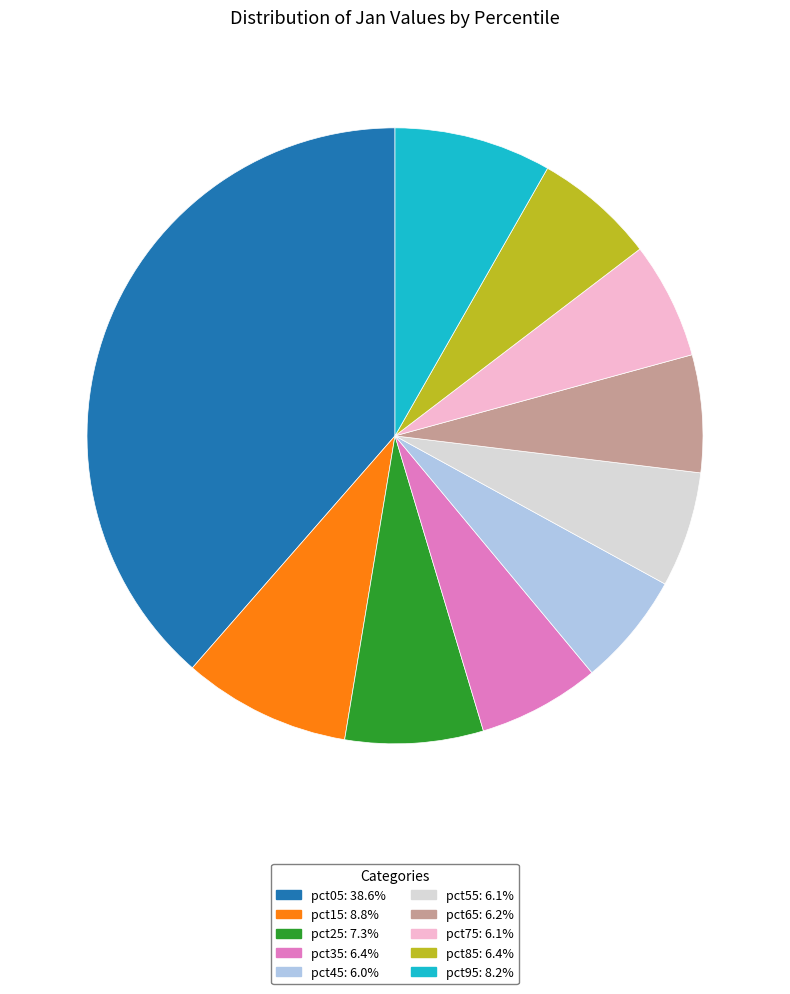

How many slices are in this pie chart?

10